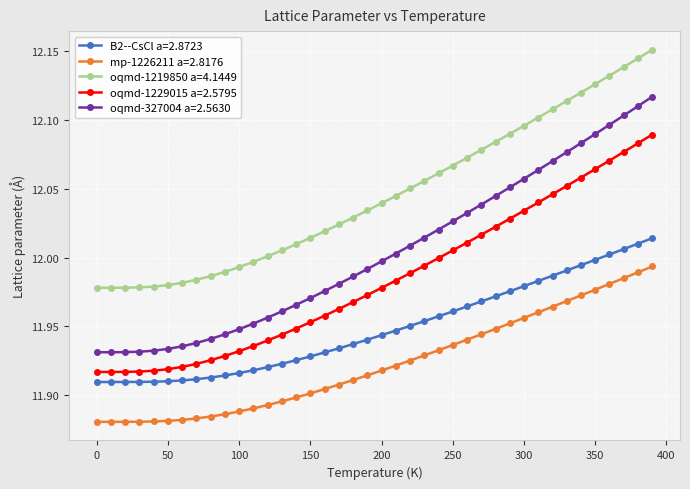

Rank the series by their maximum value, from highest to lowest.

oqmd-1219850 a=4.1449, oqmd-327004 a=2.5630, oqmd-1229015 a=2.5795, B2--CsCl a=2.8723, mp-1226211 a=2.8176